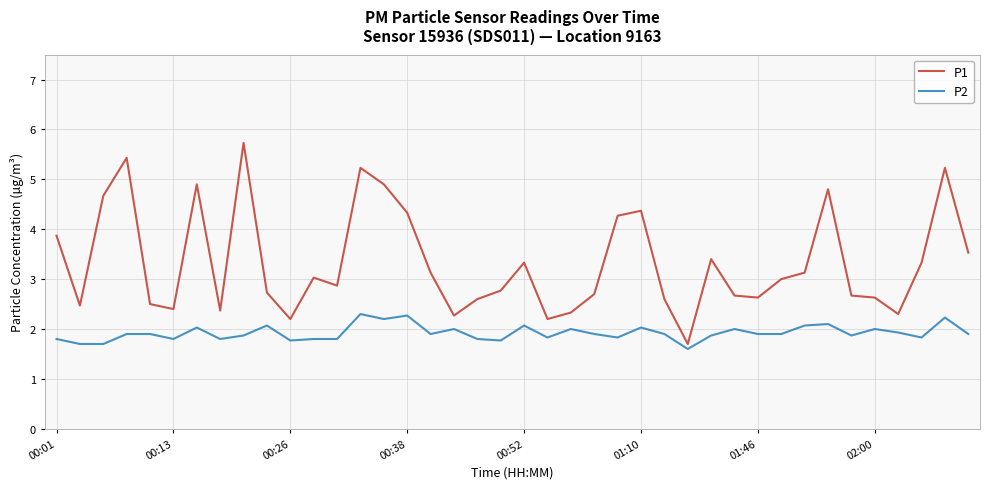

What is the difference between the maximum and minimum values in the P1 series?

4.0